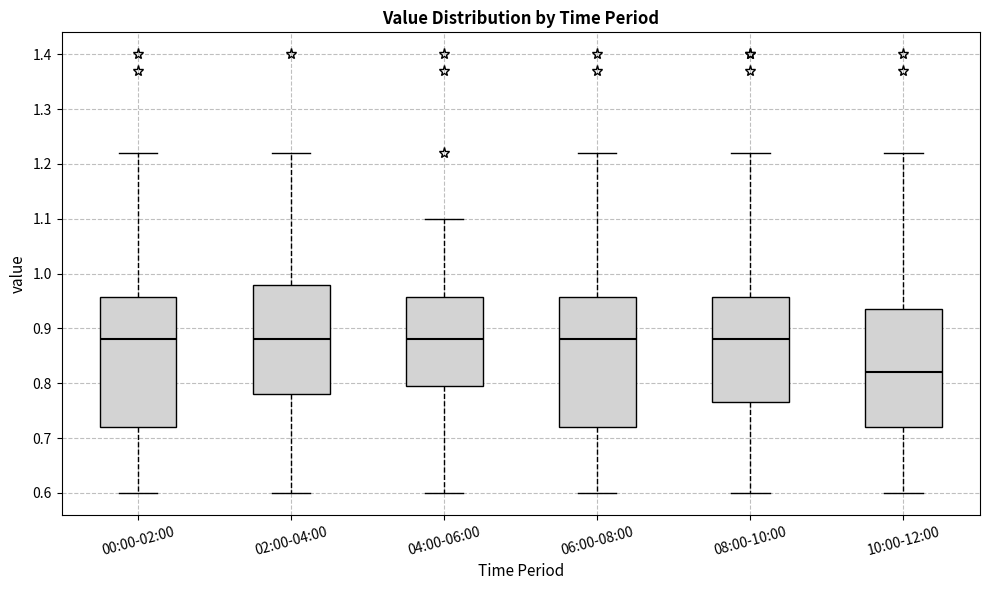

Reading left to right, read every box against the y-axis: the position of its median line, the range the box covers, and the ends of its whiskers. The values are not printed on the chart, so give them approximately, as read against the axis.

00:00-02:00: median 0.88, box 0.72 to 0.96, whiskers 0.60 to 1.22
02:00-04:00: median 0.88, box 0.78 to 0.98, whiskers 0.60 to 1.22
04:00-06:00: median 0.88, box 0.80 to 0.96, whiskers 0.60 to 1.10
06:00-08:00: median 0.88, box 0.72 to 0.96, whiskers 0.60 to 1.22
08:00-10:00: median 0.88, box 0.77 to 0.96, whiskers 0.60 to 1.22
10:00-12:00: median 0.82, box 0.72 to 0.94, whiskers 0.60 to 1.22